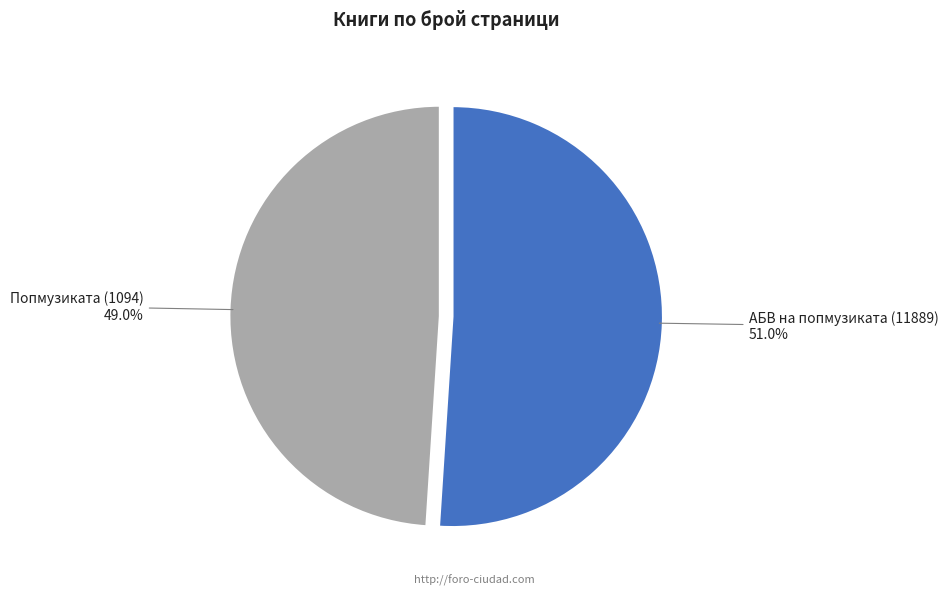

Is there any slice that represents more than half of the pie?

Yes